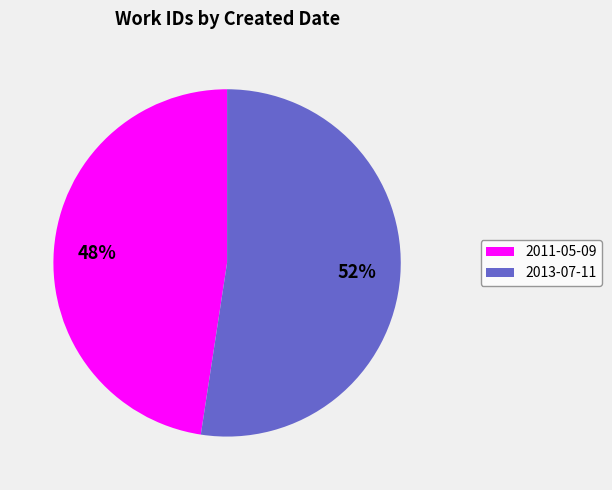

To the nearest percent, what percentage of the pie is 2013-07-11?

52%